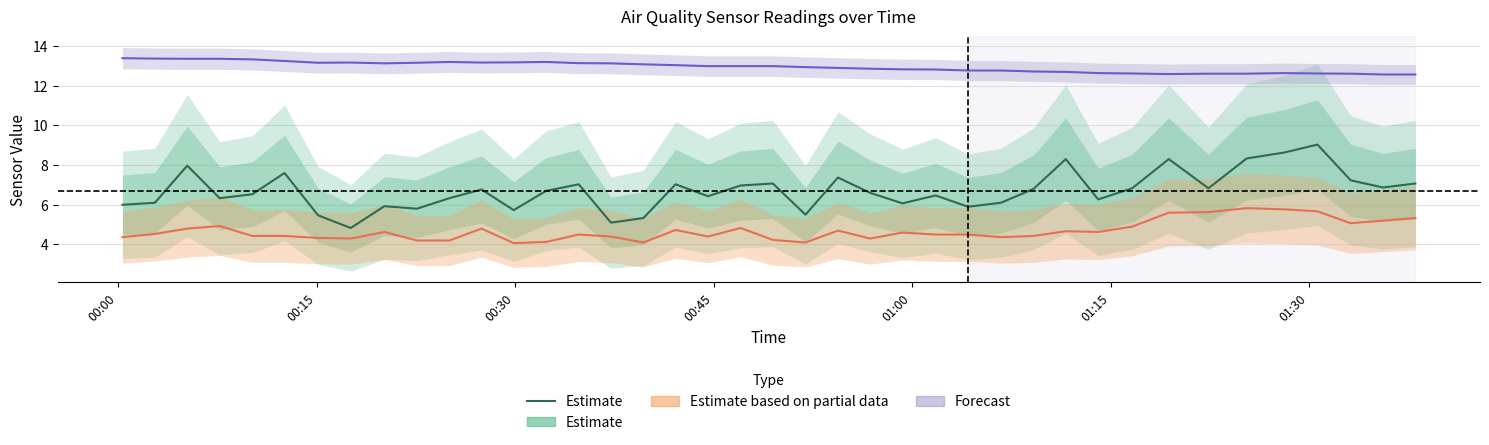

What is the value of the 19th point from the left?

6.4